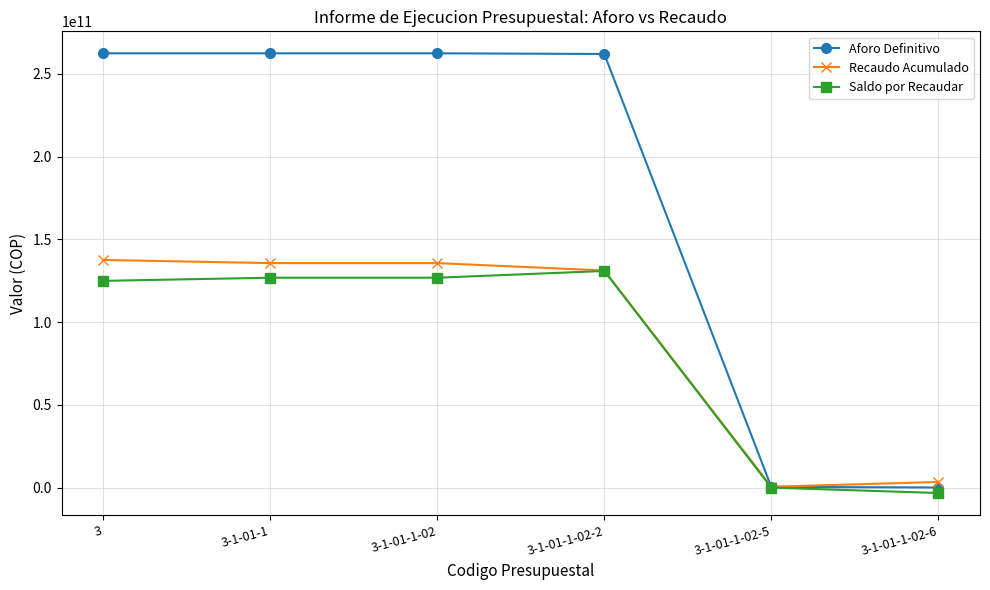

The value of Recaudo Acumulado at 3 is 137515947940.6. True or false?

True